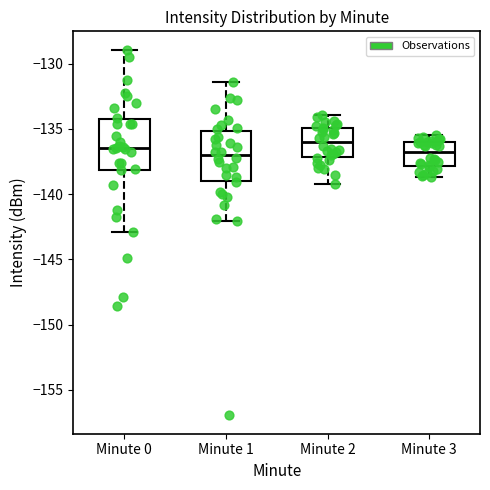

Reading left to right, transcribe this box plot: for each box, give where its median line is, the range the box spans, and where its two whiskers end, as read against the y-axis. The values are not printed on the chart, so give them approximately, as read against the axis.

Minute 0: median -136.5, box -138.0 to -134.5, whiskers -143.0 to -129.0
Minute 1: median -137.0, box -139.0 to -135.0, whiskers -142.0 to -131.5
Minute 2: median -136.0, box -137.0 to -135.0, whiskers -139.0 to -134.0
Minute 3: median -136.5, box -138.0 to -136.0, whiskers -138.5 to -135.5